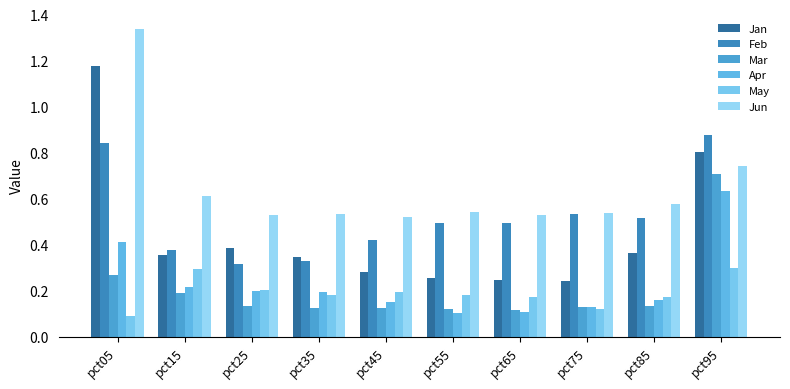

How many series are shown in this chart?

6